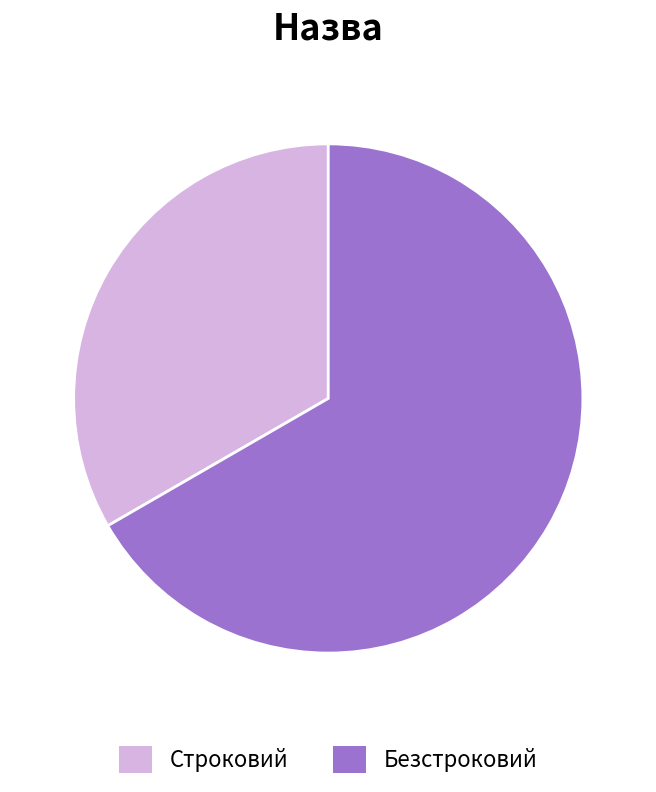

Which has a higher value, Безстроковий or Строковий?

Безстроковий